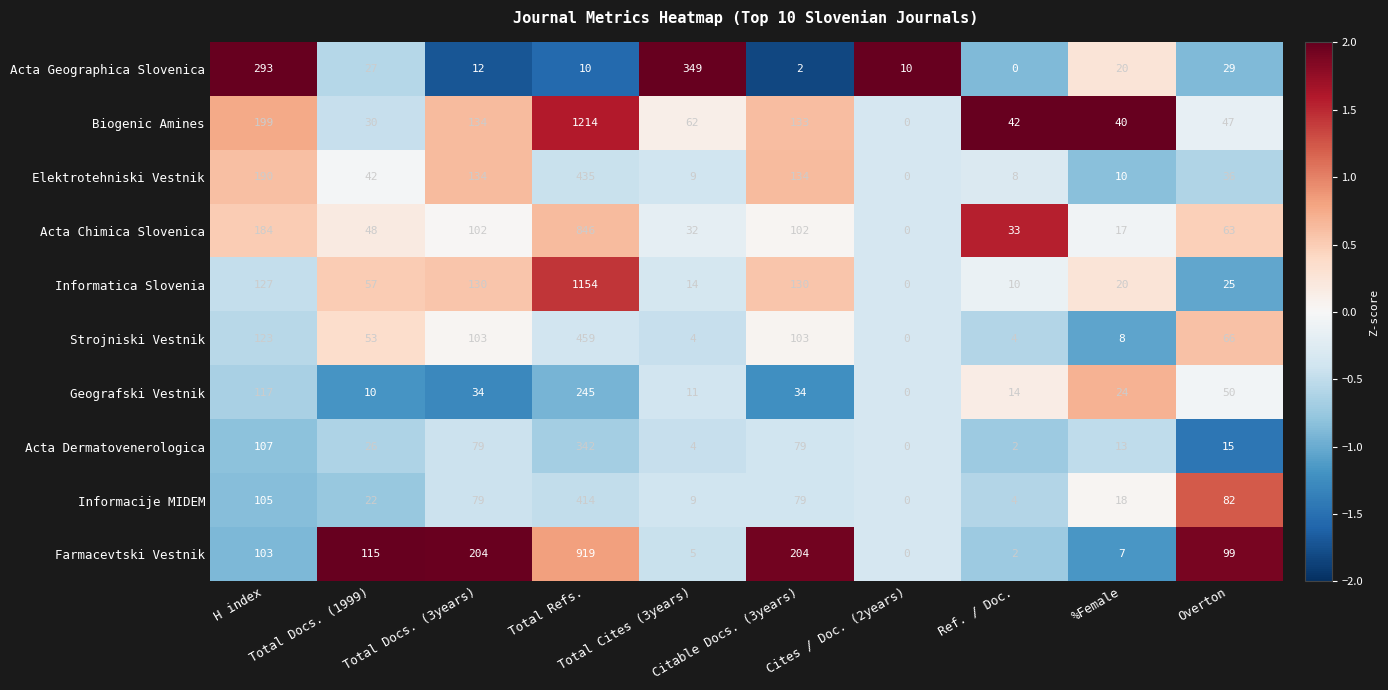

How many data points does each series have?

10